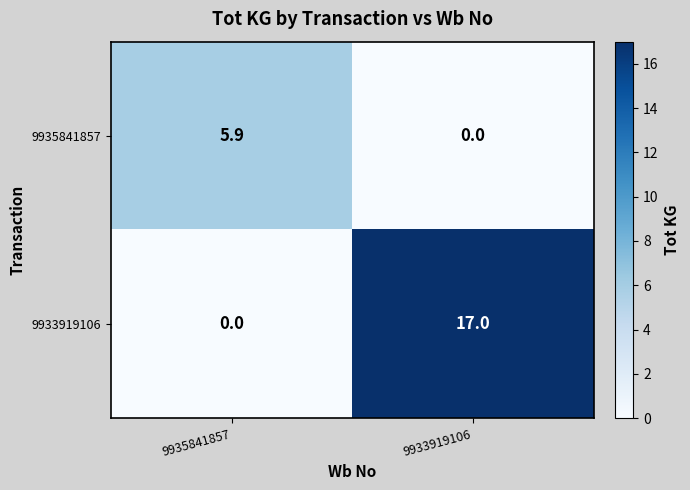

Rank the series by their average value, from lowest to highest.

9935841857, 9933919106